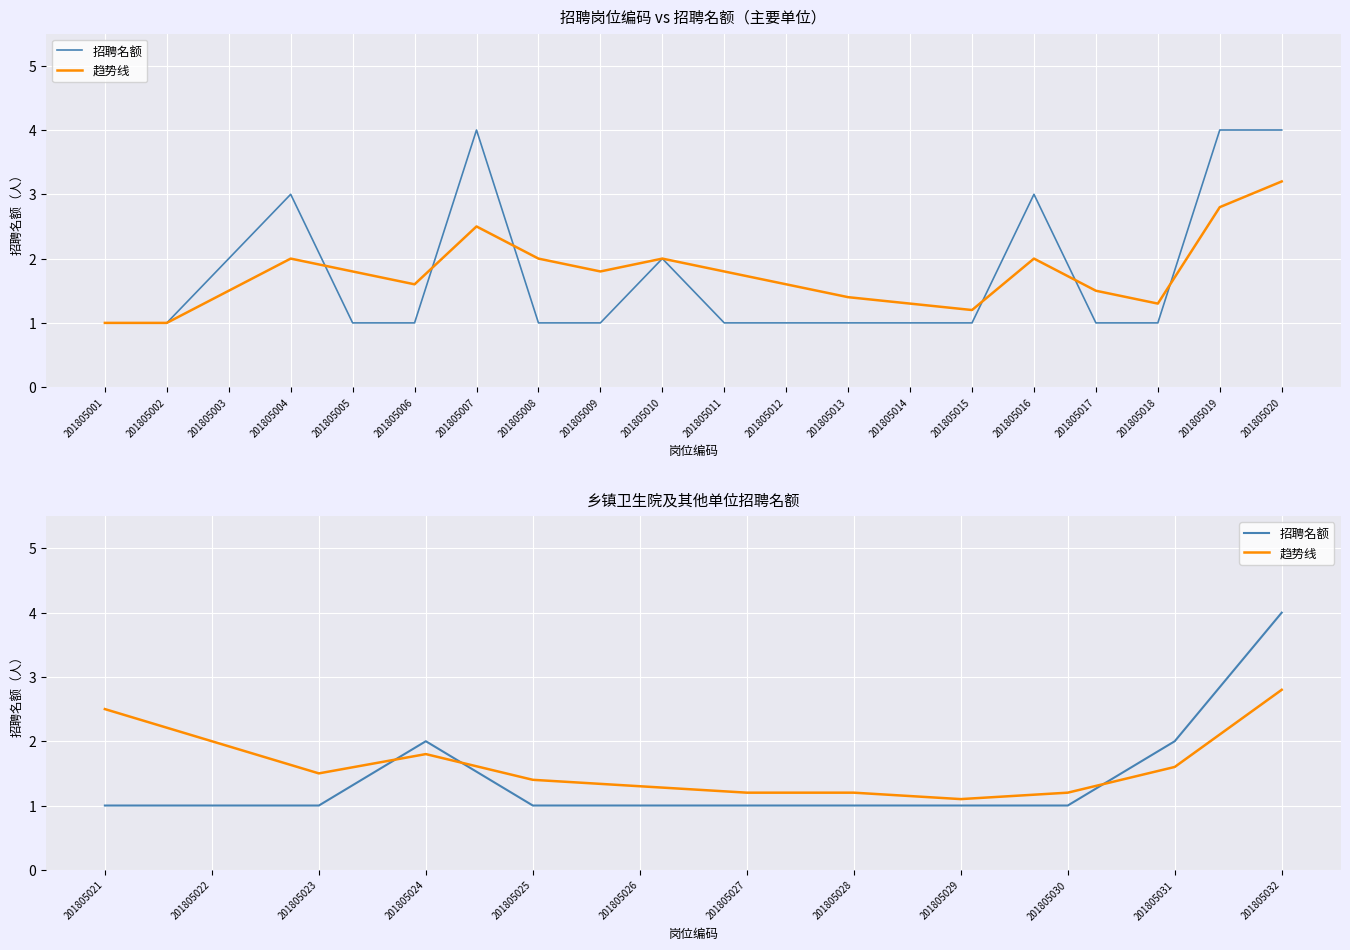

Which category has the lowest value across all series?

201805021